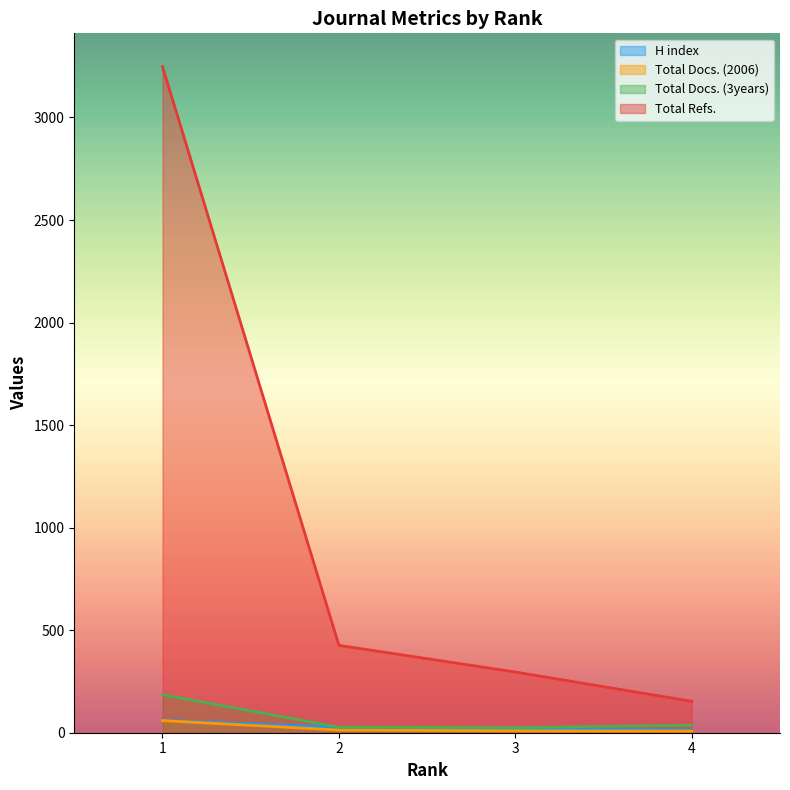

Is the value of Total Refs. at 3 greater than the value of Total Docs. (3years) at 3?

Yes